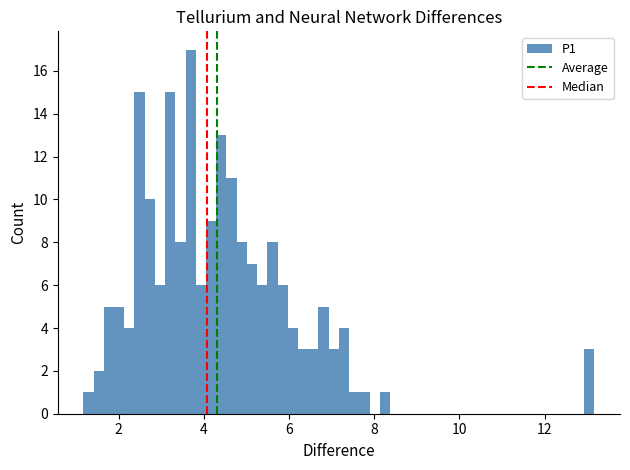

Around what value on the x-axis is the tallest bar? Give the approximate position of its centre, as read against the axis.

3.6